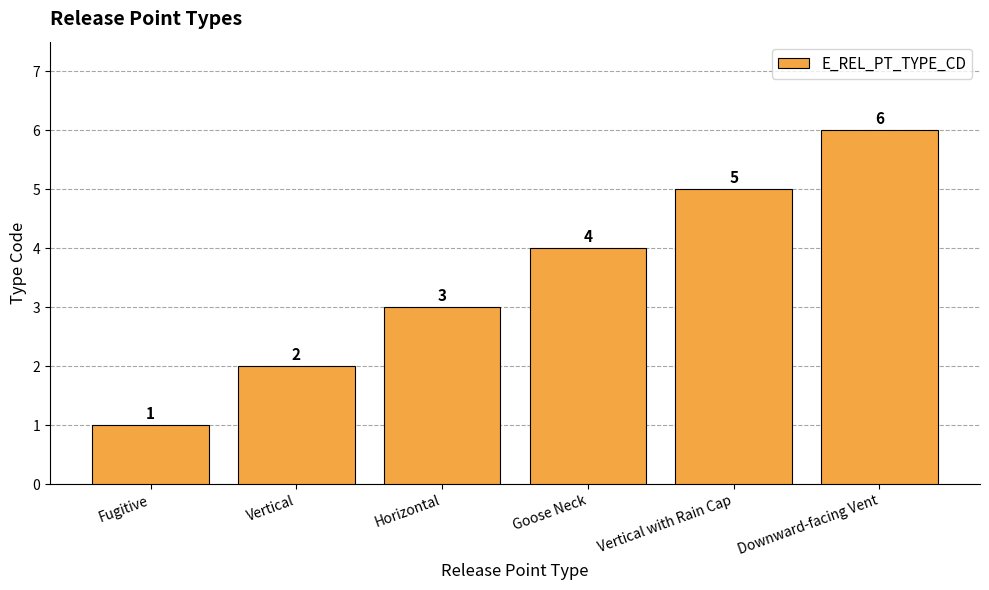

At which label is the value closest to 3?

Horizontal